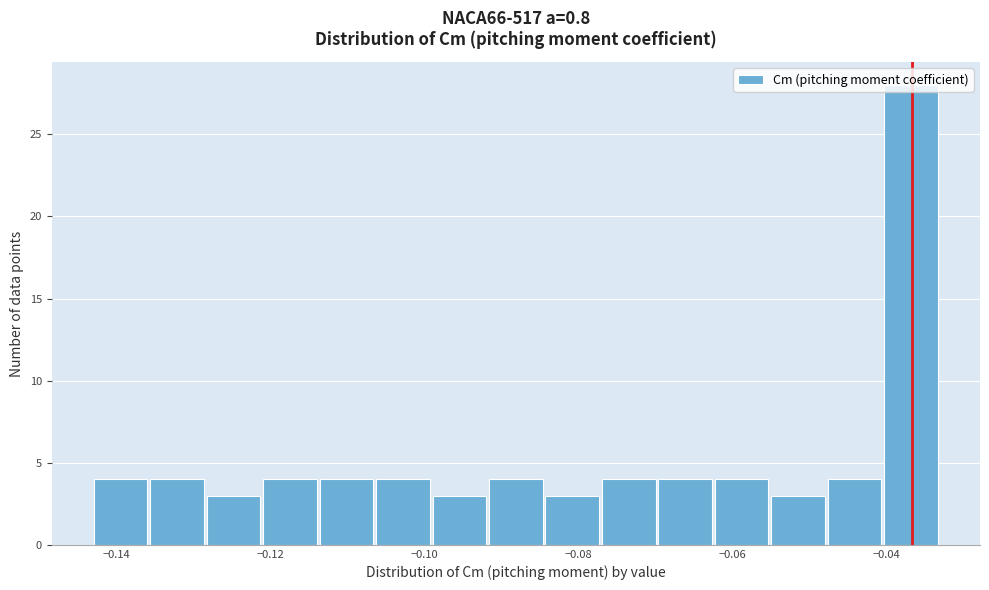

Around what value on the x-axis is the tallest bar? Give the approximate position of its centre, as read against the axis.

-0.036